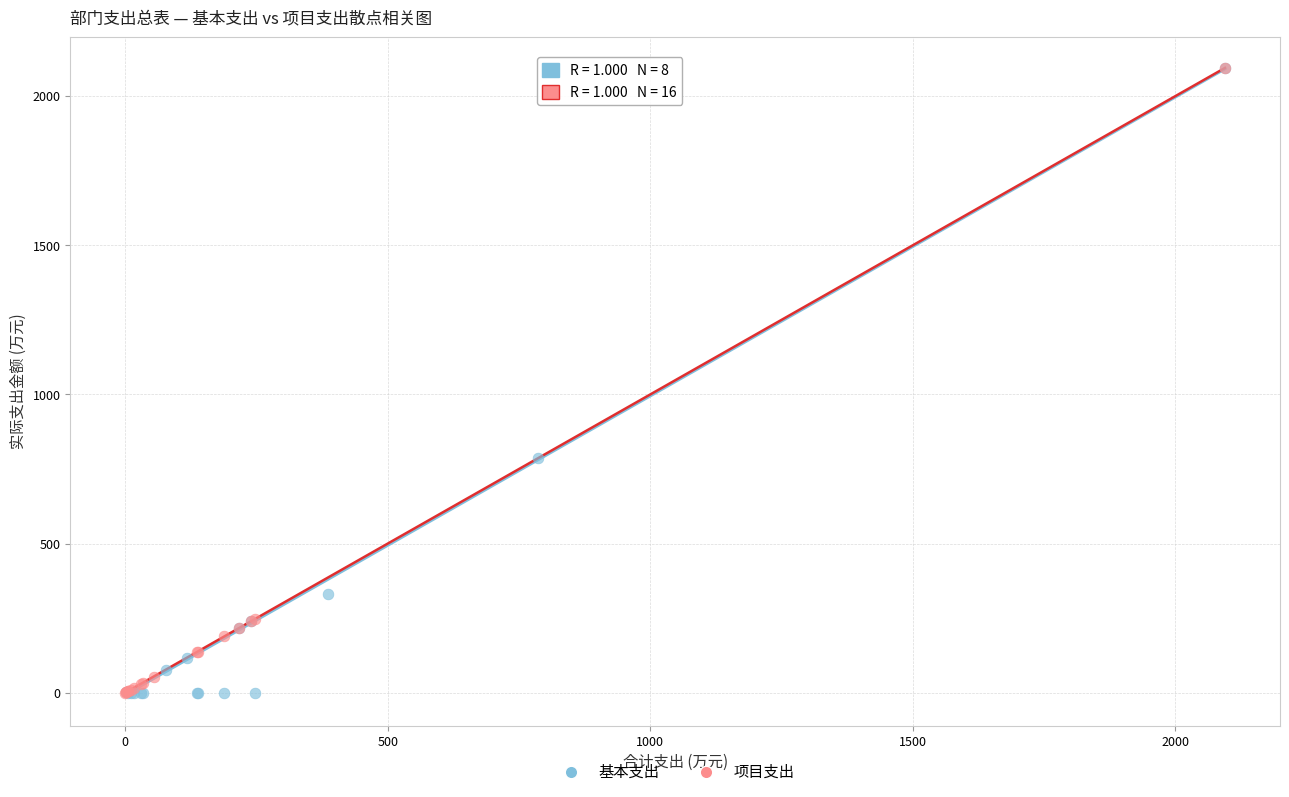

What are all the series names shown in the legend?

基本支出, 项目支出